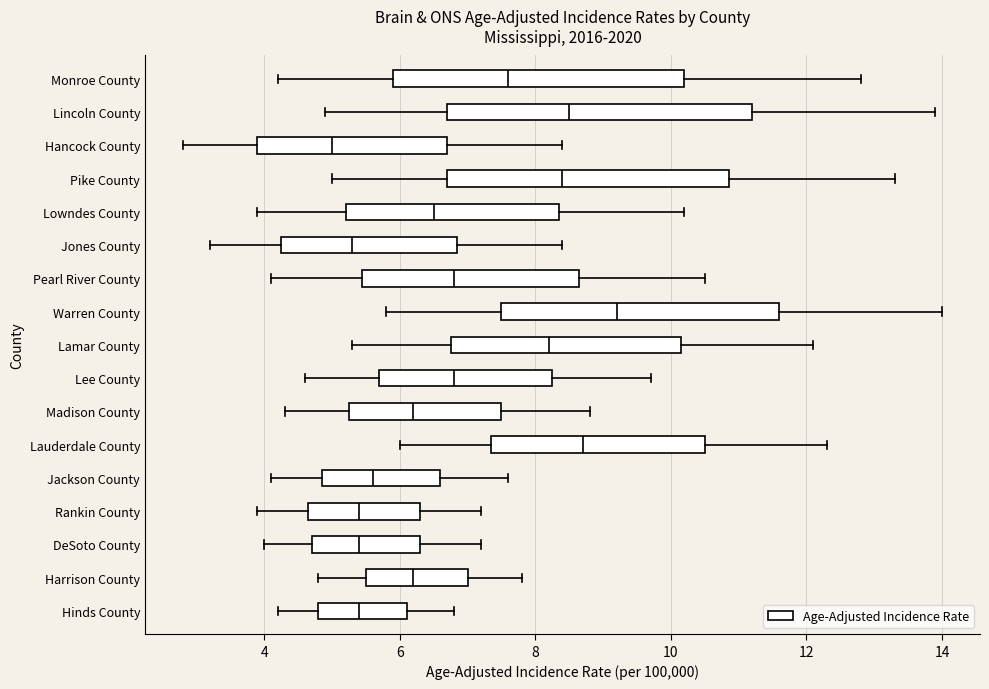

Where is the left edge of the box for Jones County on the x-axis? The values are not printed on the chart, so give them approximately, as read against the axis.

4.2